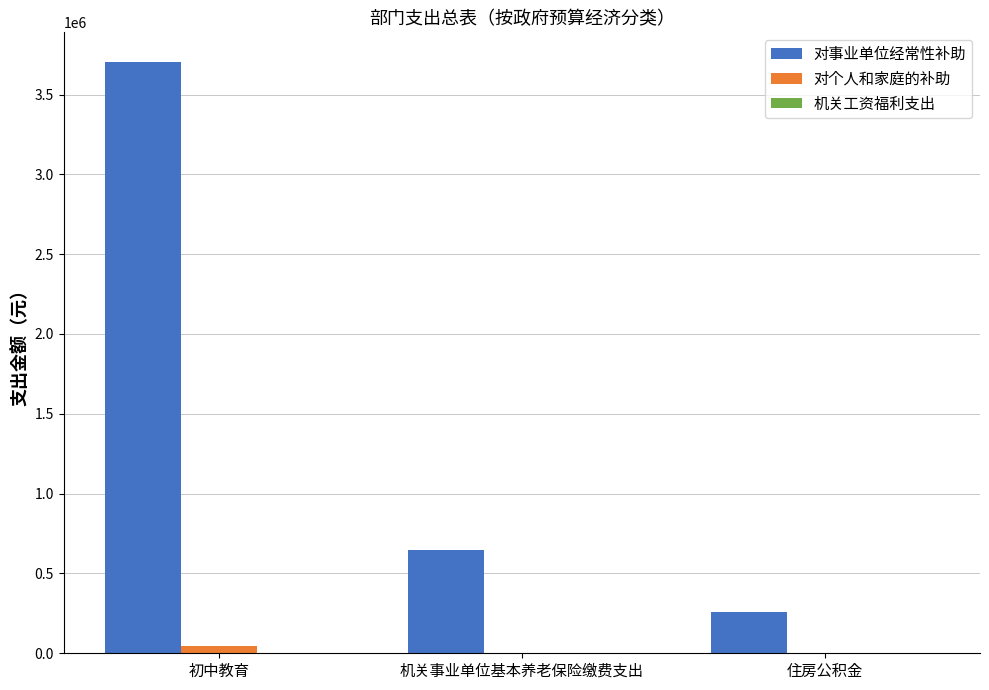

What is the total value across all series at 机关事业单位基本养老保险缴费支出?

647484.0